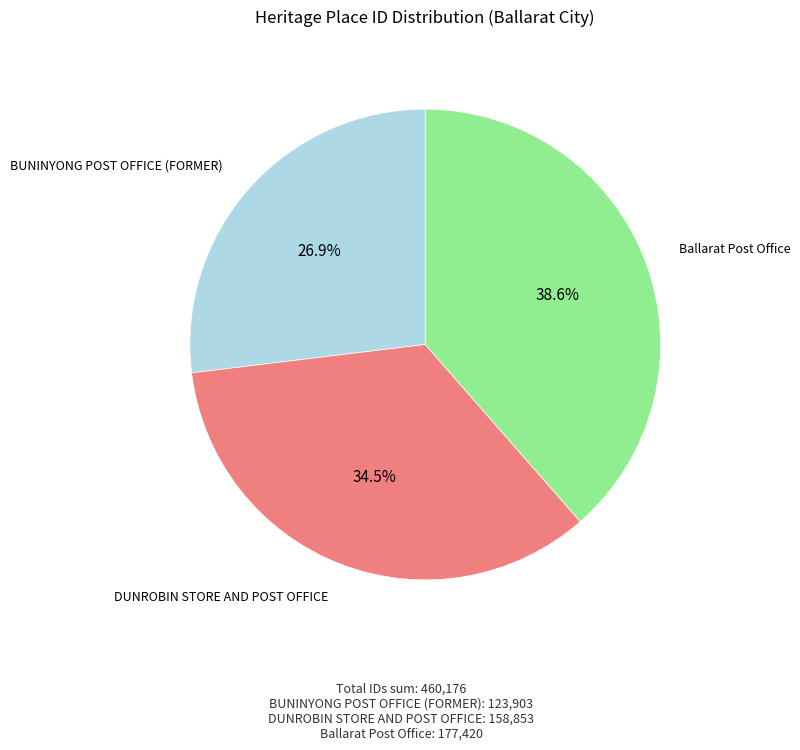

What is the ratio of the value at DUNROBIN STORE AND POST OFFICE to the value at BUNINYONG POST OFFICE (FORMER)?

1.3